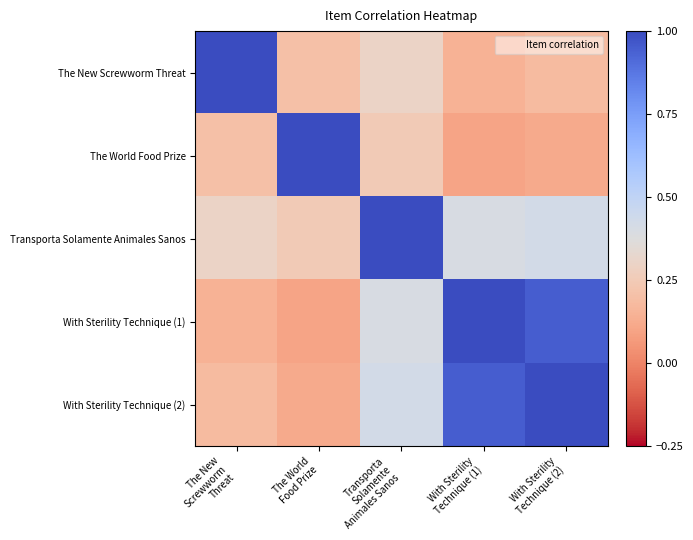

What is the total value across all series at With Sterility
Technique (2)?

2.7